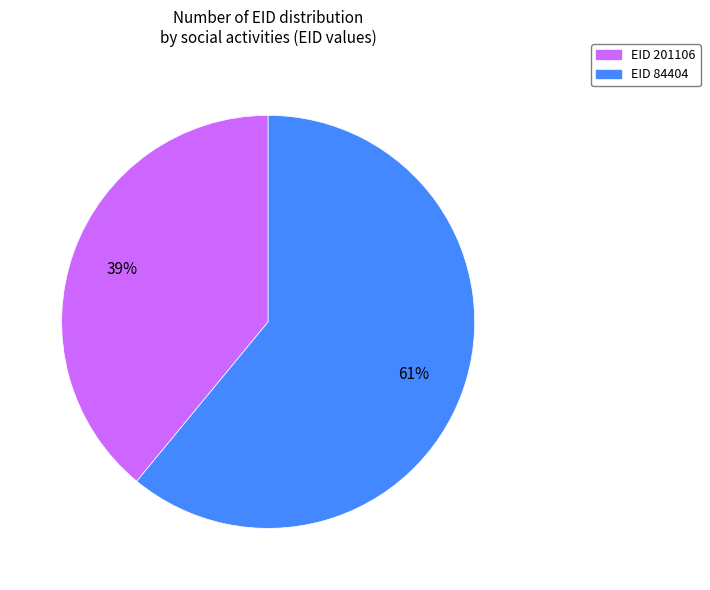

Is there any slice that represents more than half of the pie?

Yes